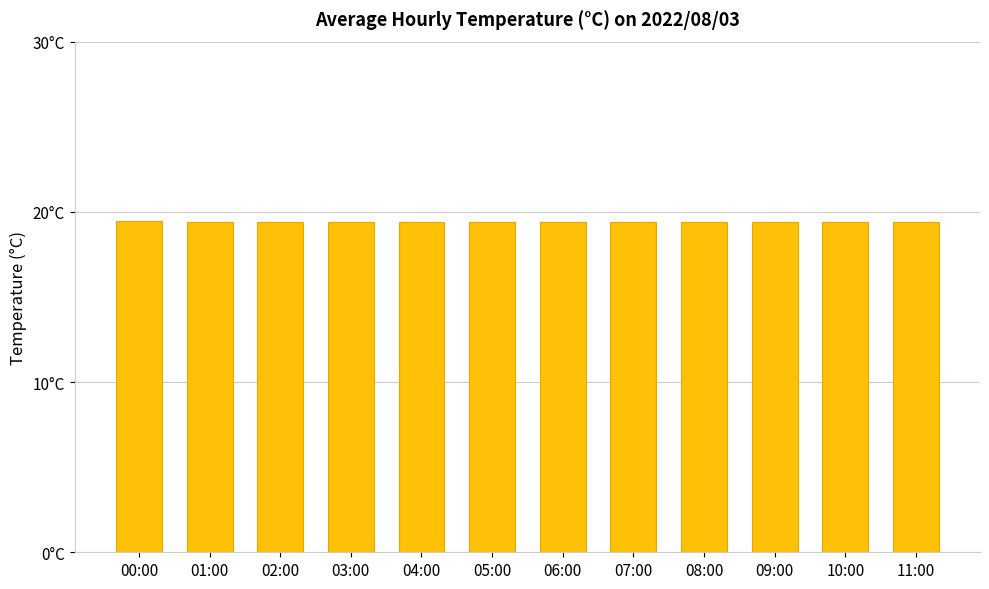

Which label corresponds to the smallest value in the chart?

01:00